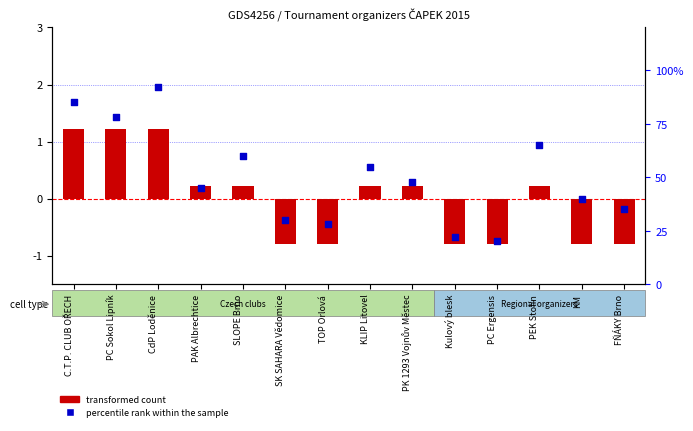

Which series has the largest Y range (max minus min)?

percentile rank within the sample